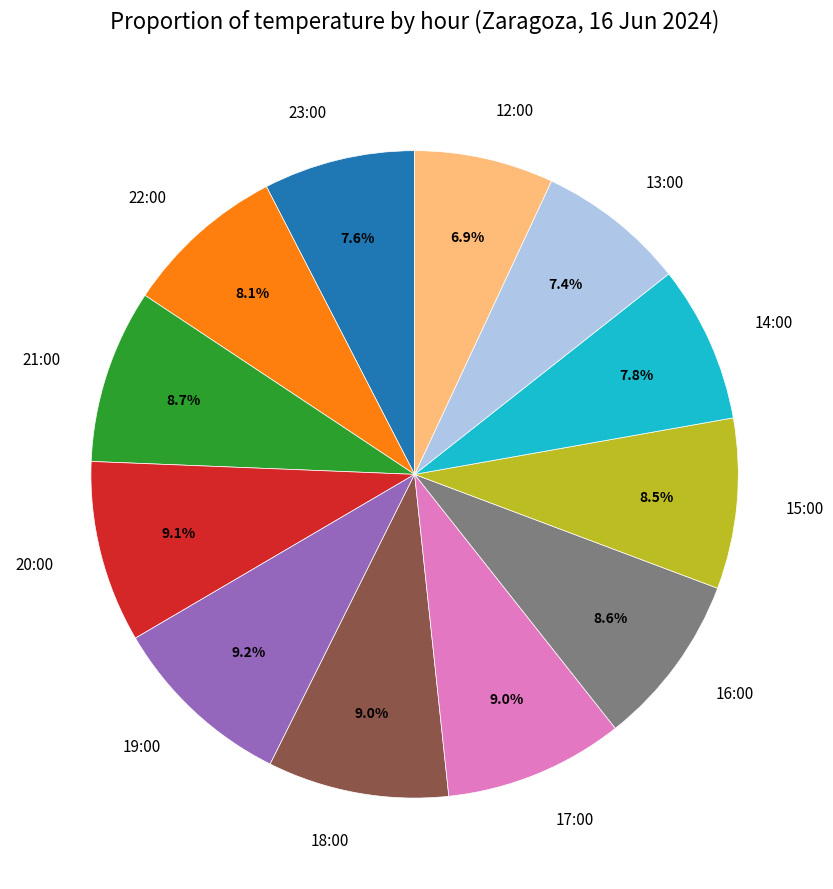

Approximately how many times larger is the value at 21:00 compared to 22:00?

1.1